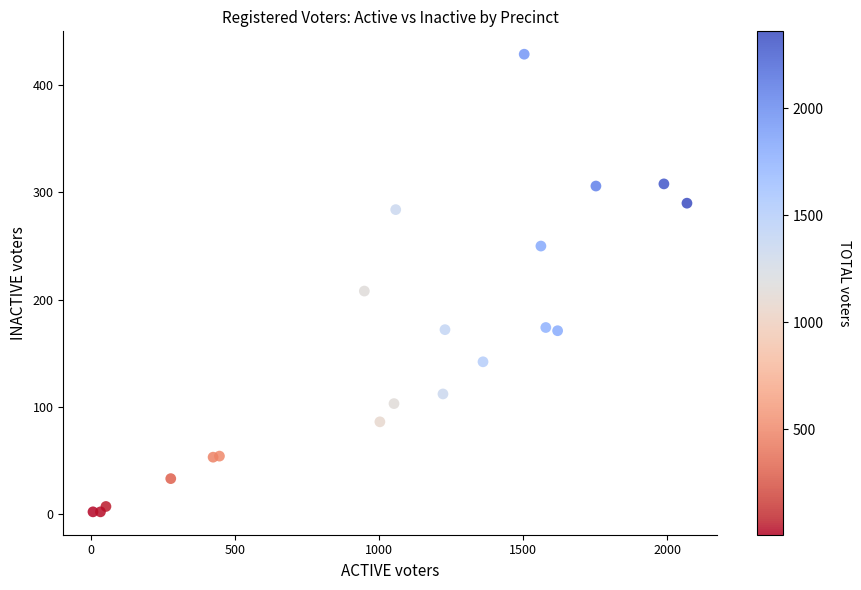

What Y value in the scatter plot is closest to 215?

208